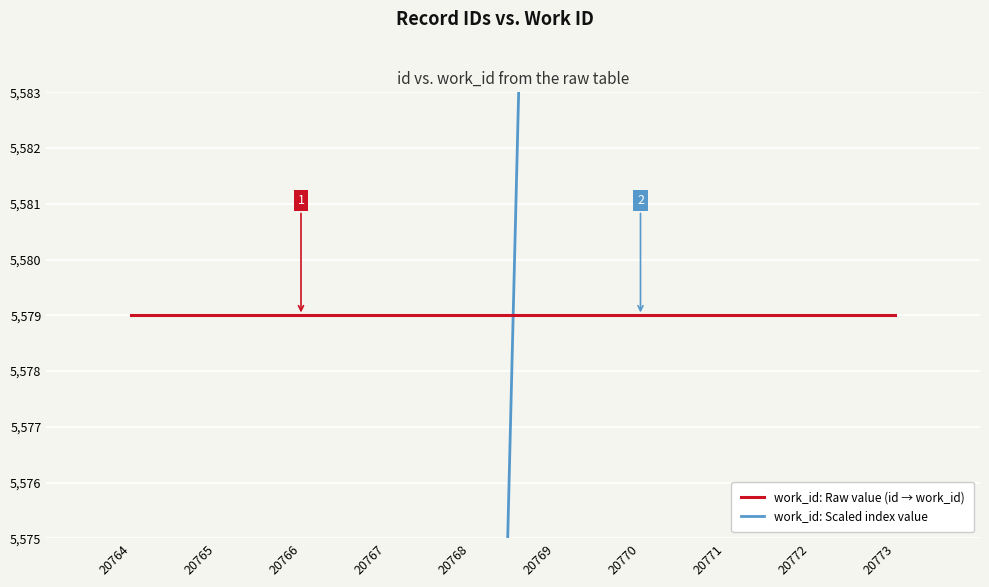

True or false: work_id: Scaled index value has a value of 5362.0 at 20765.

True